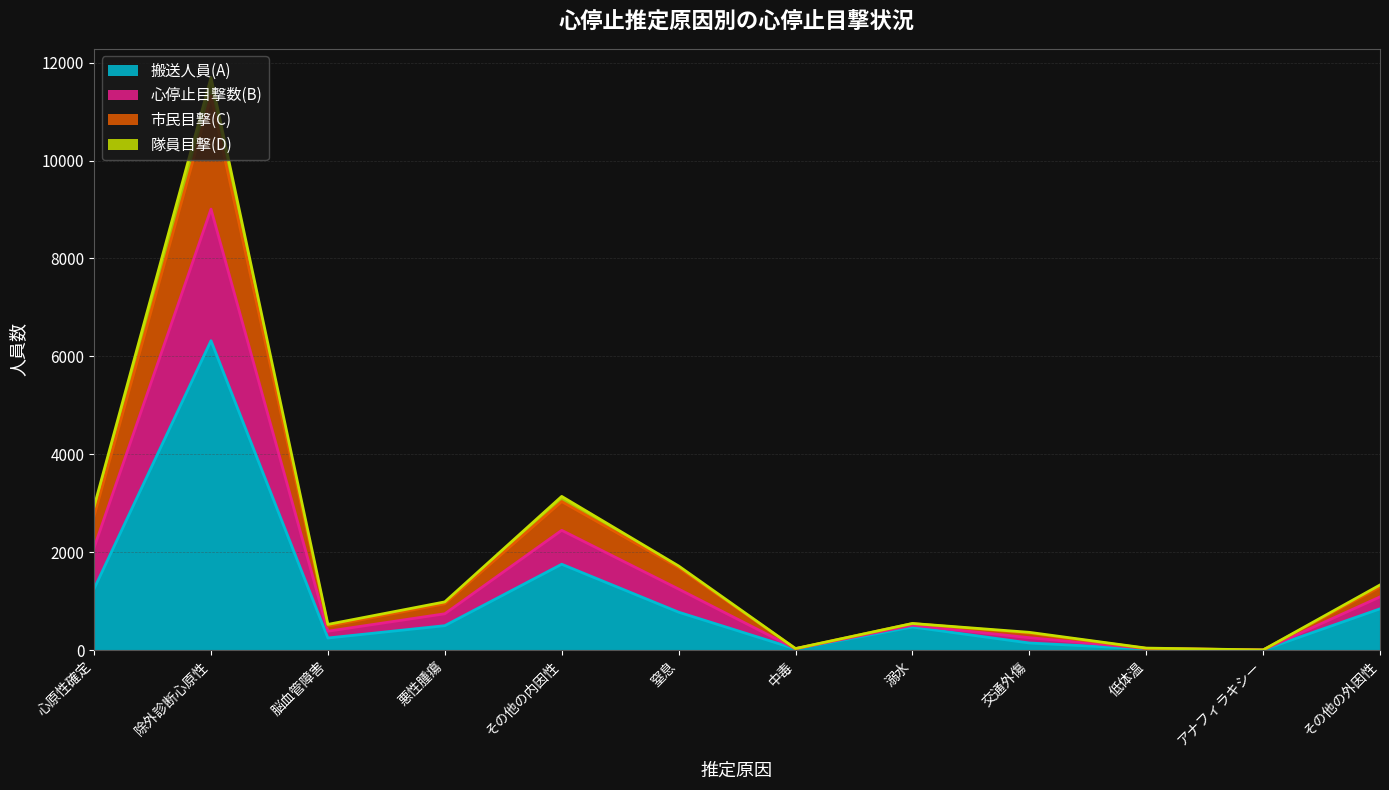

What is the maximum value for 搬送人員(A)?

6319